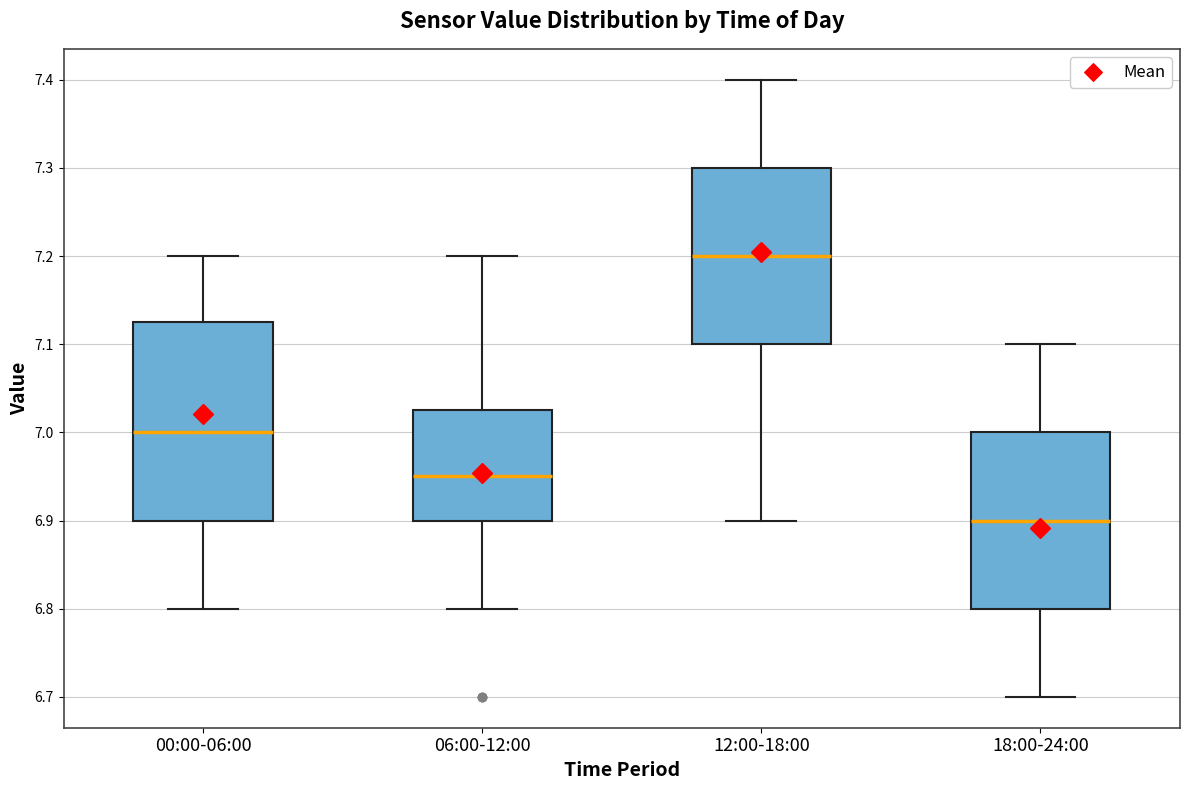

Where does the lower whisker of the box for 00:00-06:00 end on the y-axis? The values are not printed on the chart, so give them approximately, as read against the axis.

6.80